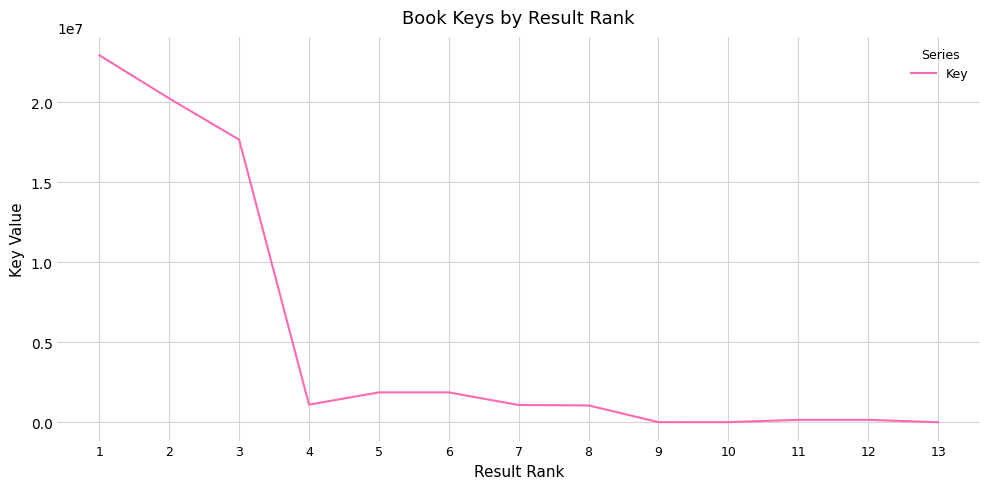

Which category has the highest value across all series?

1